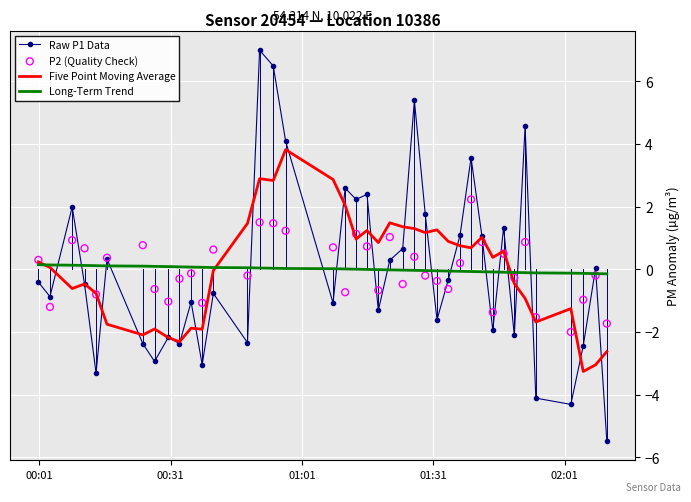

Which series has the largest total across all categories?

Five Point Moving Average